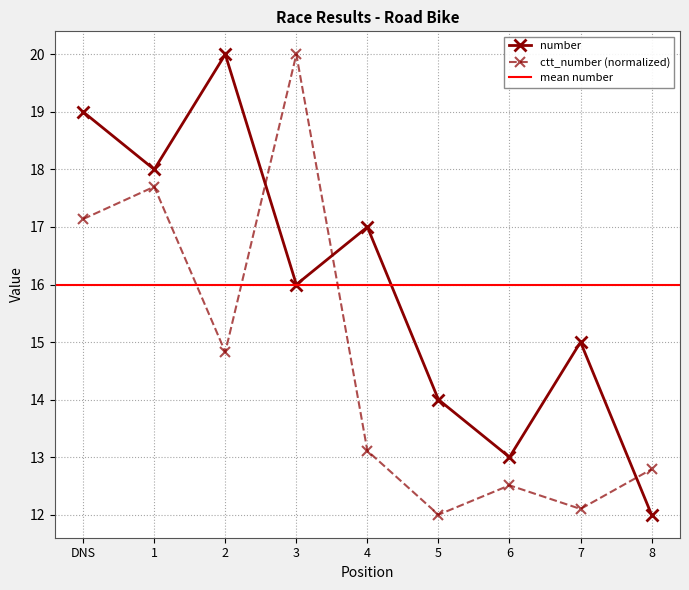

What is the value of the ctt_number (normalized) point at the 2nd from the left?

17.7